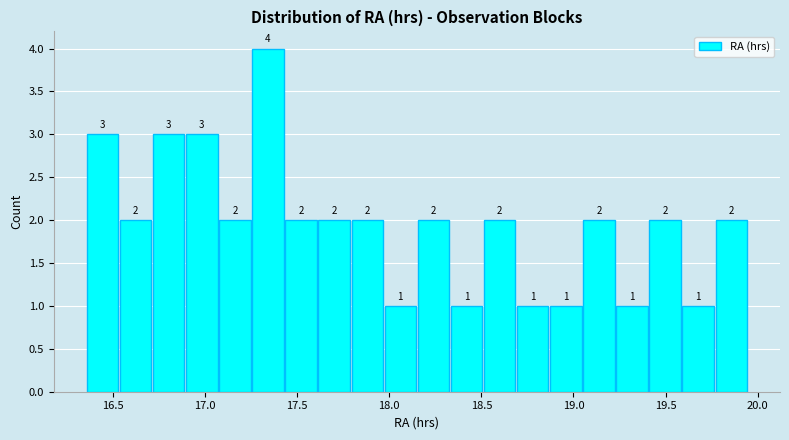

Read against the x-axis, roughly where is the centre of the tallest bar?

17.35